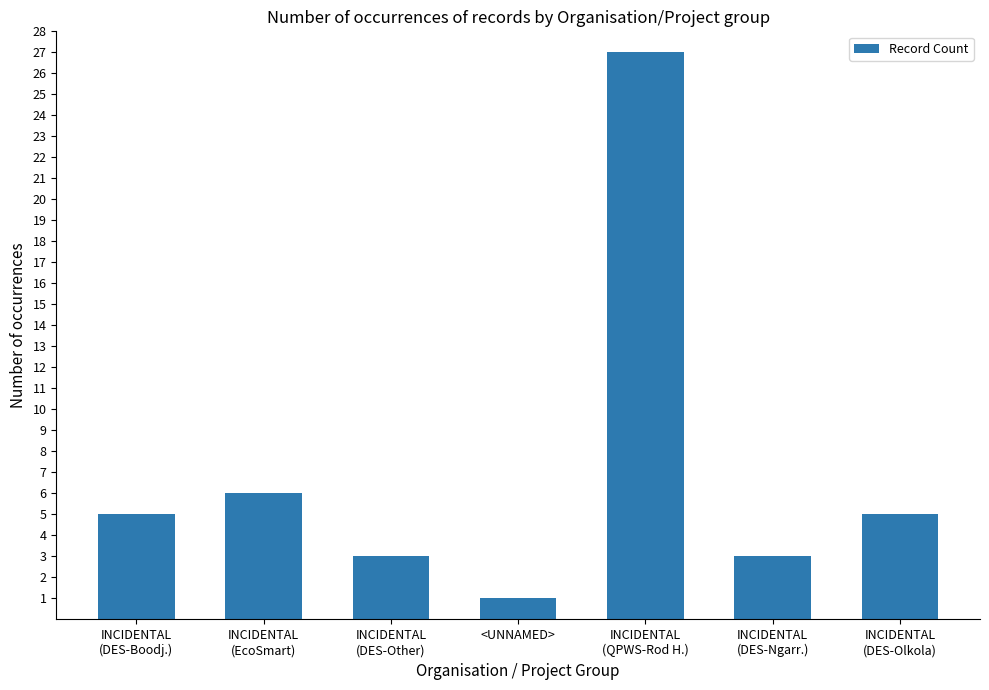

Reading left to right, what are all the values shown in this chart?

INCIDENTAL
(DES-Boodj.)=5	INCIDENTAL
(EcoSmart)=6	INCIDENTAL
(DES-Other)=3	<UNNAMED>=1	INCIDENTAL
(QPWS-Rod H.)=27	INCIDENTAL
(DES-Ngarr.)=3	INCIDENTAL
(DES-Olkola)=5